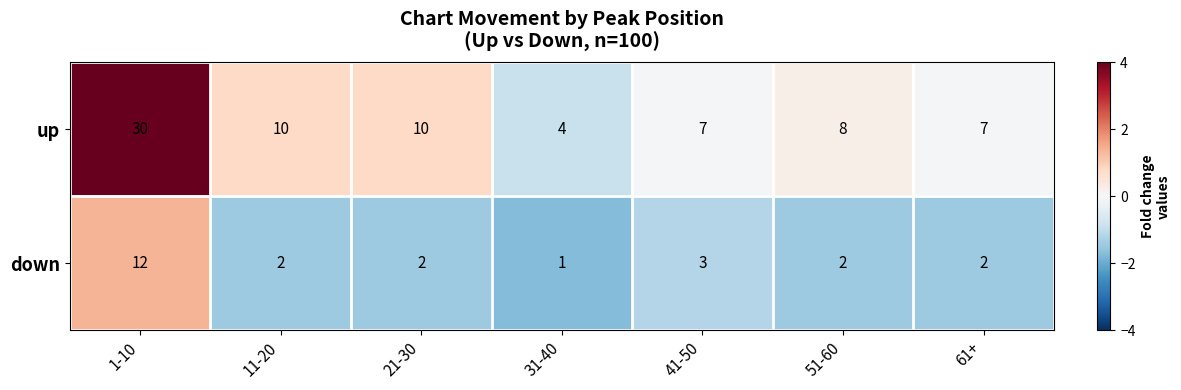

Reading right to left, transcribe all the data shown in this chart.

up: 7	8	7	4	10	10	30
down: 2	2	3	1	2	2	12